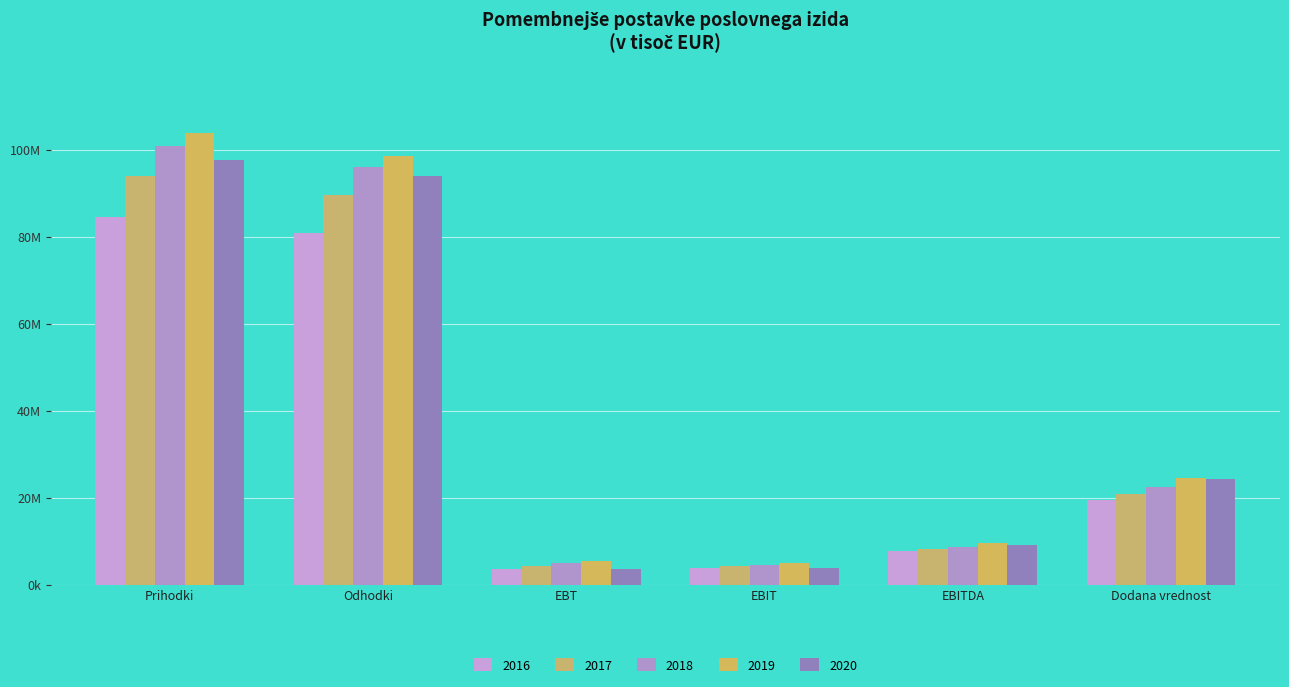

What is the spread (max minus min) of values at EBITDA?

1945966